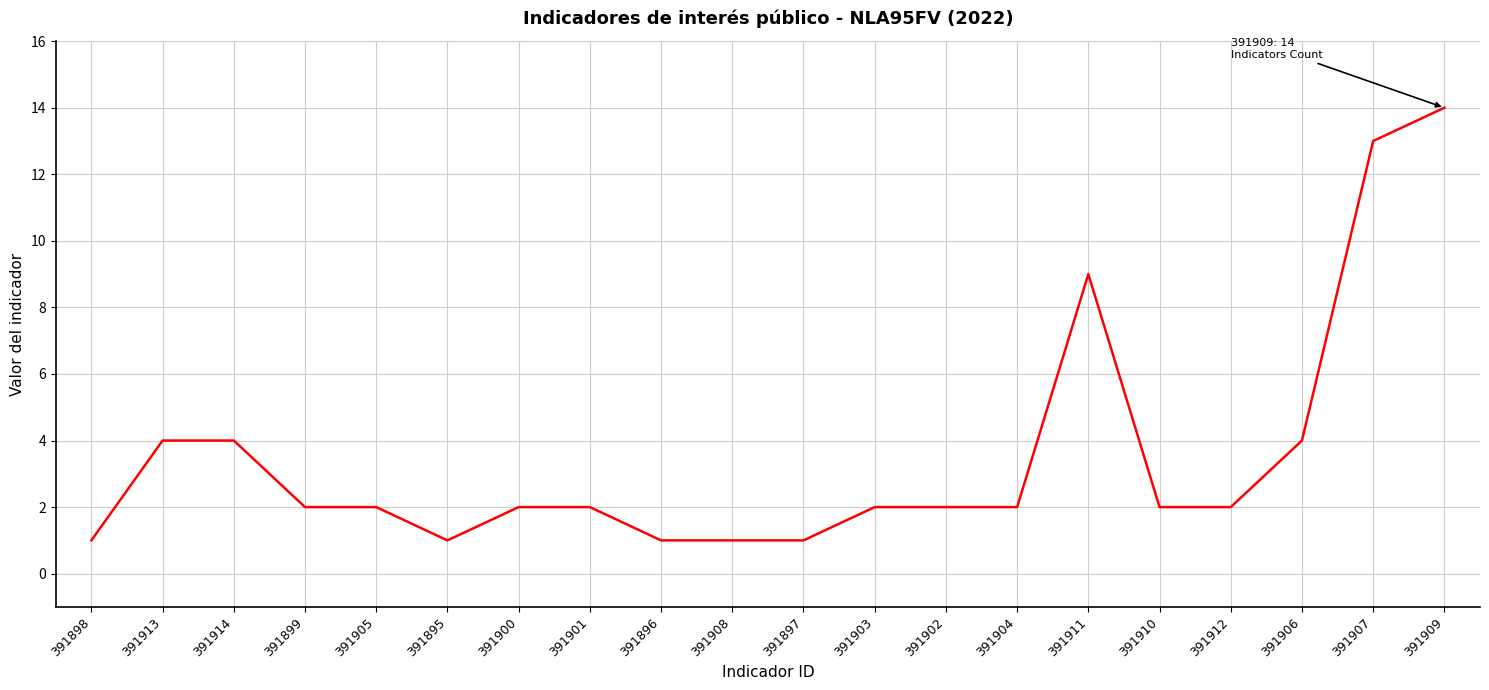

What is the change in value from 391902 to 391911?

+7